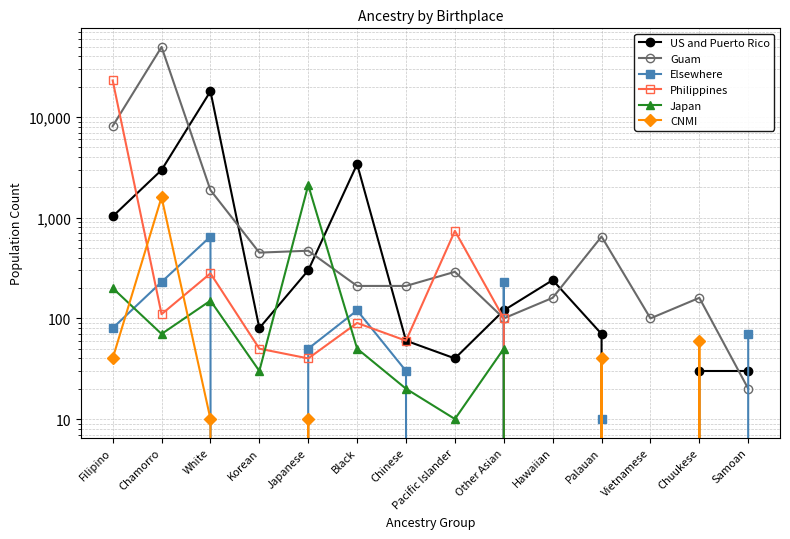

What are all the series names shown in the legend?

US and Puerto Rico, Guam, Elsewhere, Philippines, Japan, CNMI